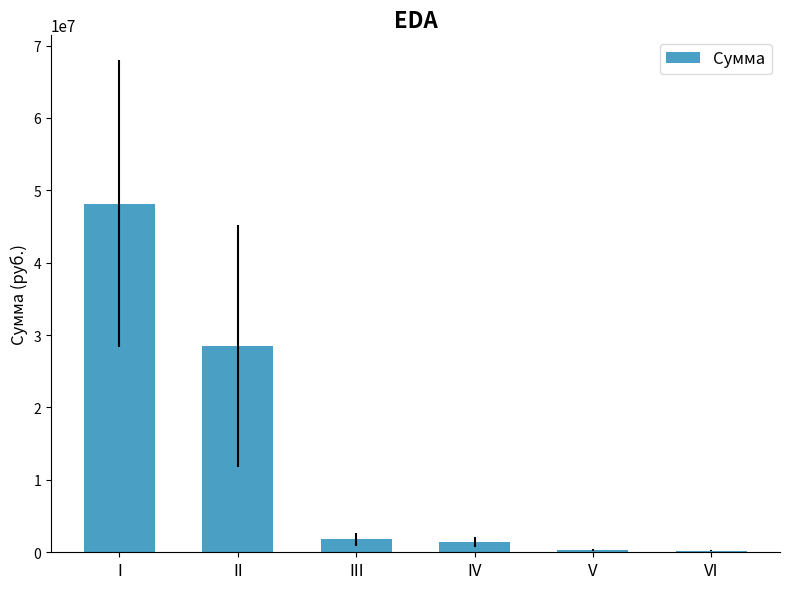

Where is the data nearest to the value 24173702?

II